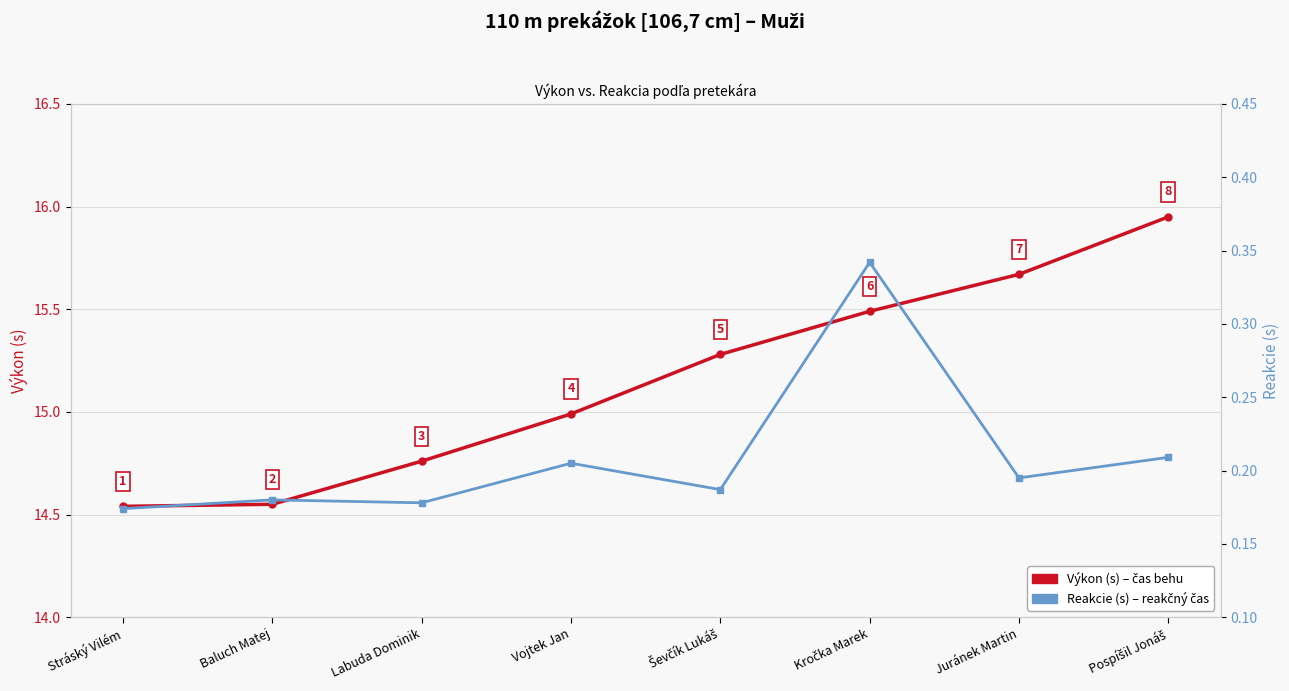

At how many categories does at least one series exceed 11?

8